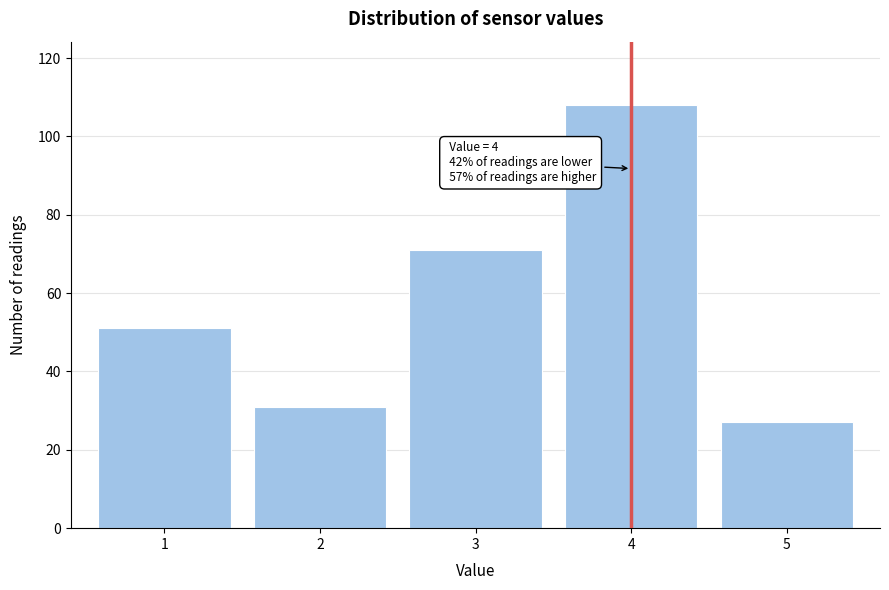

Reading right to left, transcribe all the data shown in this chart.

27	108	71	31	51